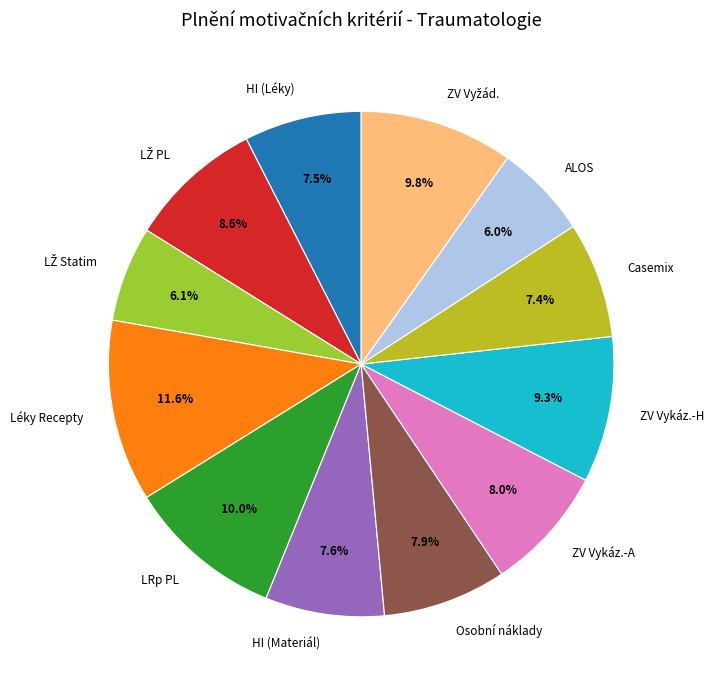

Is there any slice that represents more than half of the pie?

No